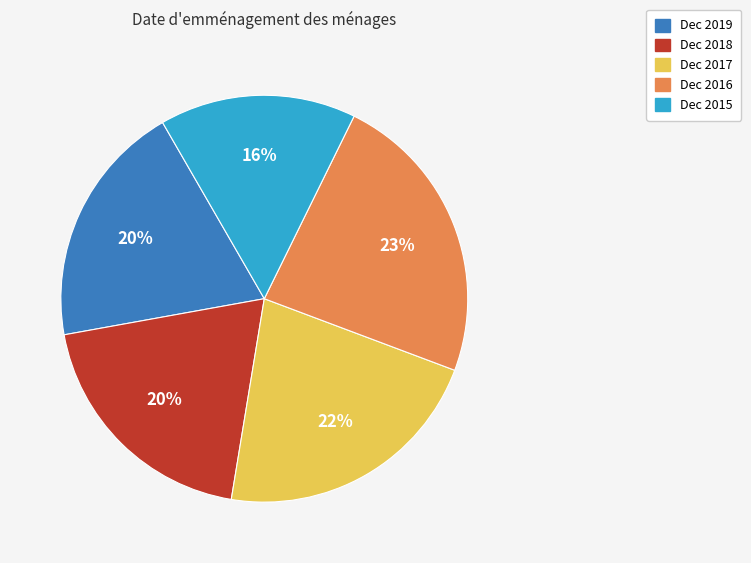

To the nearest percent, what percentage of the pie is Dec 2019?

20%